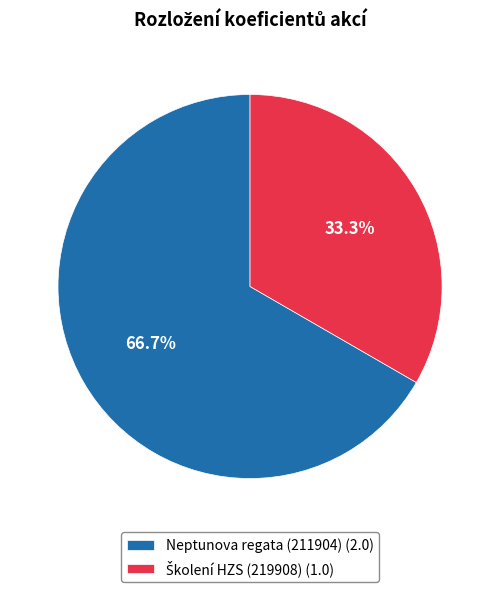

How much of the chart is everything except Neptunova regata (211904) (2.0)?

33.3%